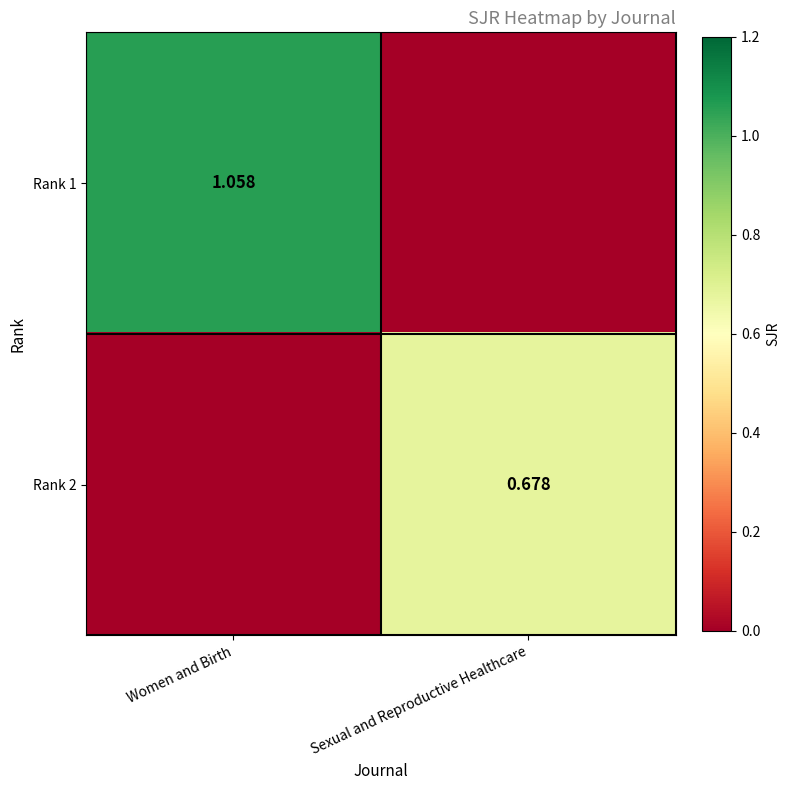

Which label corresponds to the smallest value in the chart?

Sexual and Reproductive Healthcare